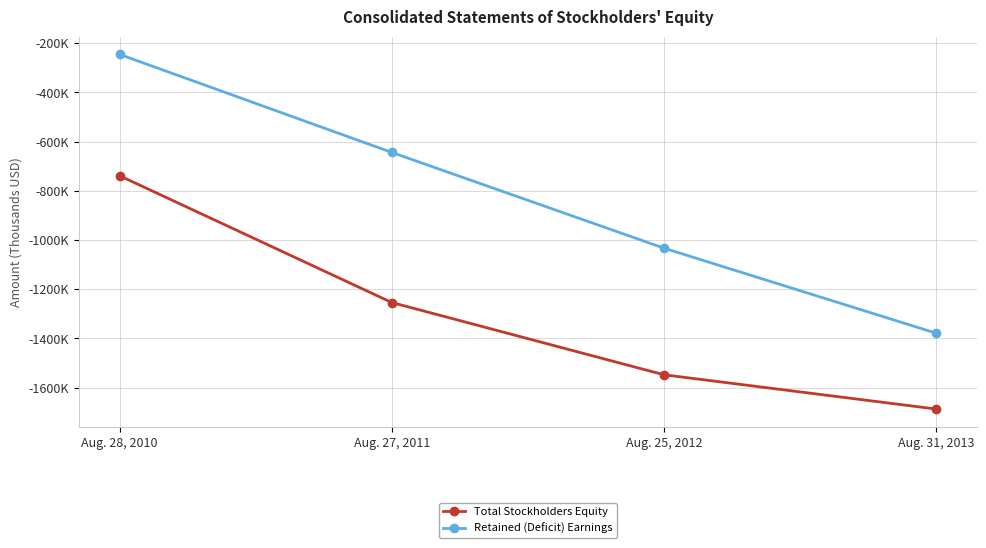

What is the highest value of the Total Stockholders Equity series?

-738765